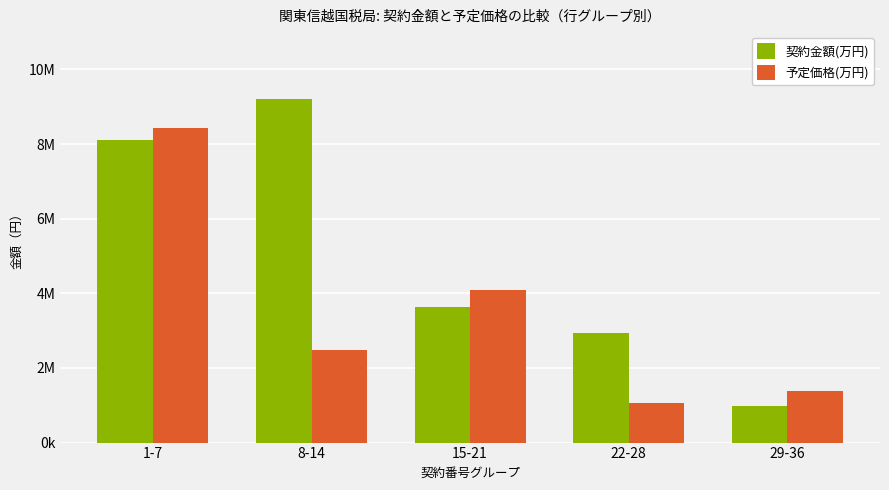

What are all the series names shown in the legend?

契約金額(万円), 予定価格(万円)